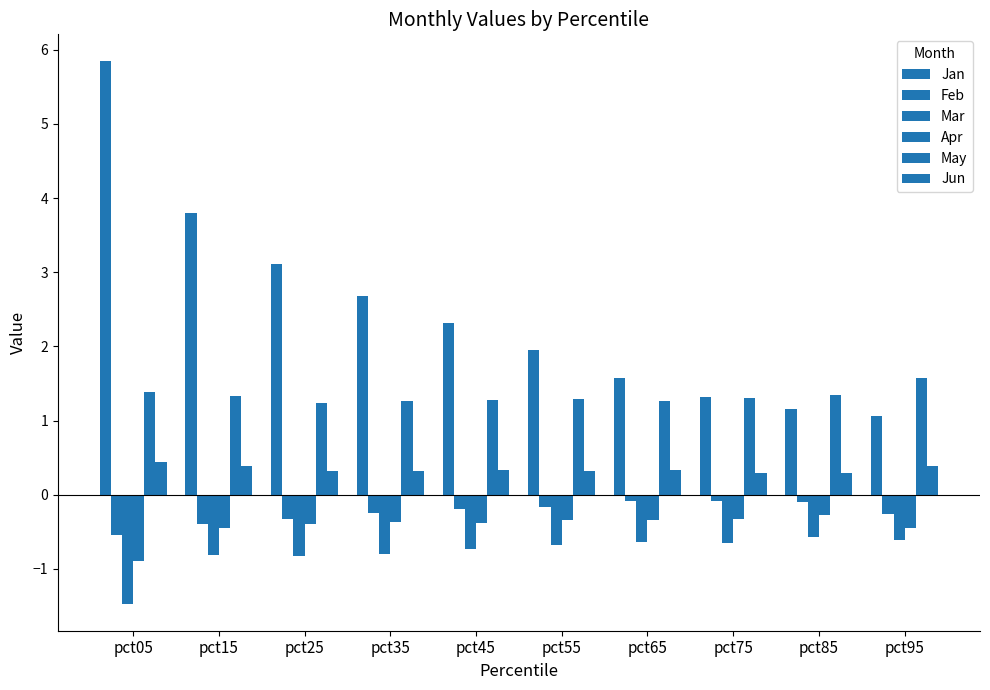

What is the difference between the Jan values at pct75 and pct45?

1.0